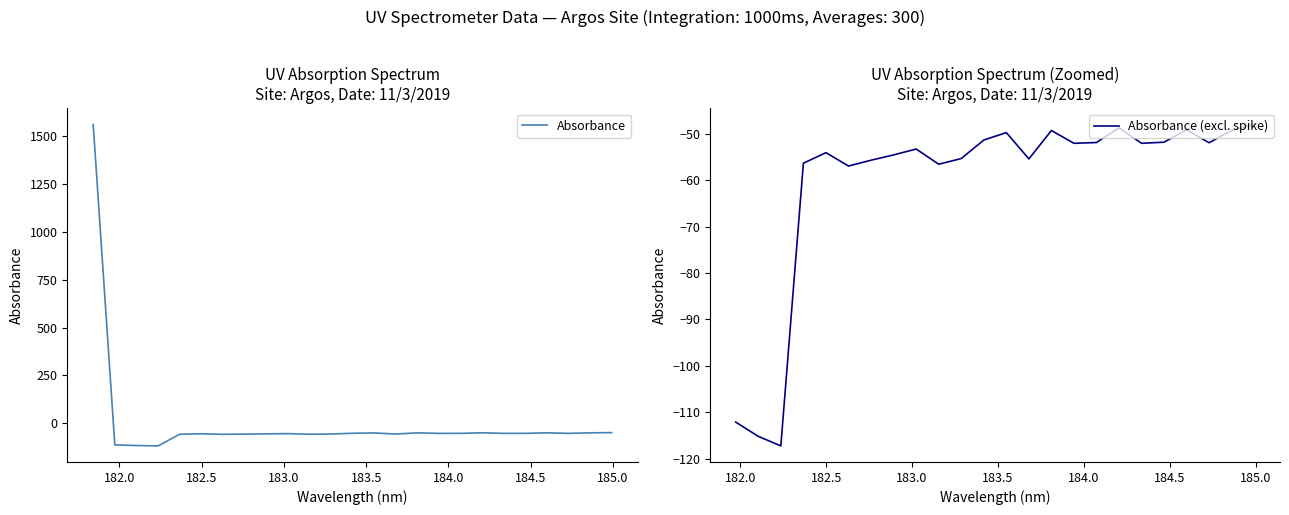

Reading left to right, what are all the values shown in this chart?

181.8418=1559.0	181.9732053322=-112.1	182.1045947288=-115.2	182.2359681898=-117.3	182.3673257152=-56.3	182.498667305=-54.0	182.6299929592=-56.9	182.7613026778=-55.7	182.8925964608=-54.5	183.0238743082=-53.3	183.15513622=-56.5	183.2863821962=-55.3	183.4176122368=-51.3	183.5488263418=-49.7	183.6800245112=-55.4	183.811206745=-49.3	183.9423730432=-52.0	184.0735234058=-51.9	184.2046578328=-48.7	184.3357763242=-52.0	184.46687888=-51.8	184.5979655002=-49.1	184.7290361848=-51.9	184.8600909338=-49.2	184.9911297472=-48.0